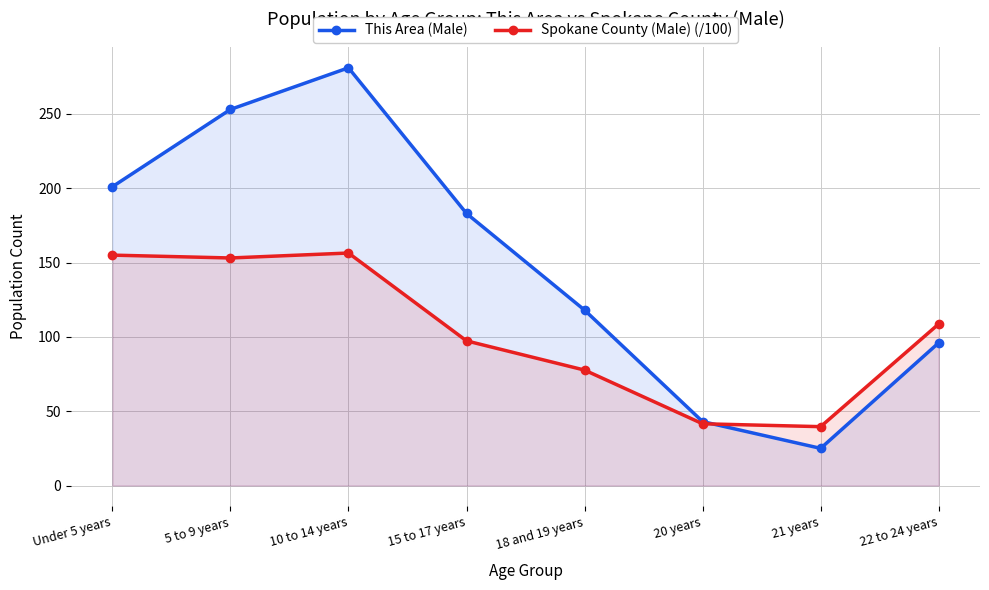

Reading left to right, what are all the values shown in this chart?

This Area (Male): 201.0	253.0	281.0	183.0	118.0	43.0	25.0	96.0
Spokane County (Male) (/100): 155.0	153.1	156.4	97.3	77.7	41.5	39.6	108.7